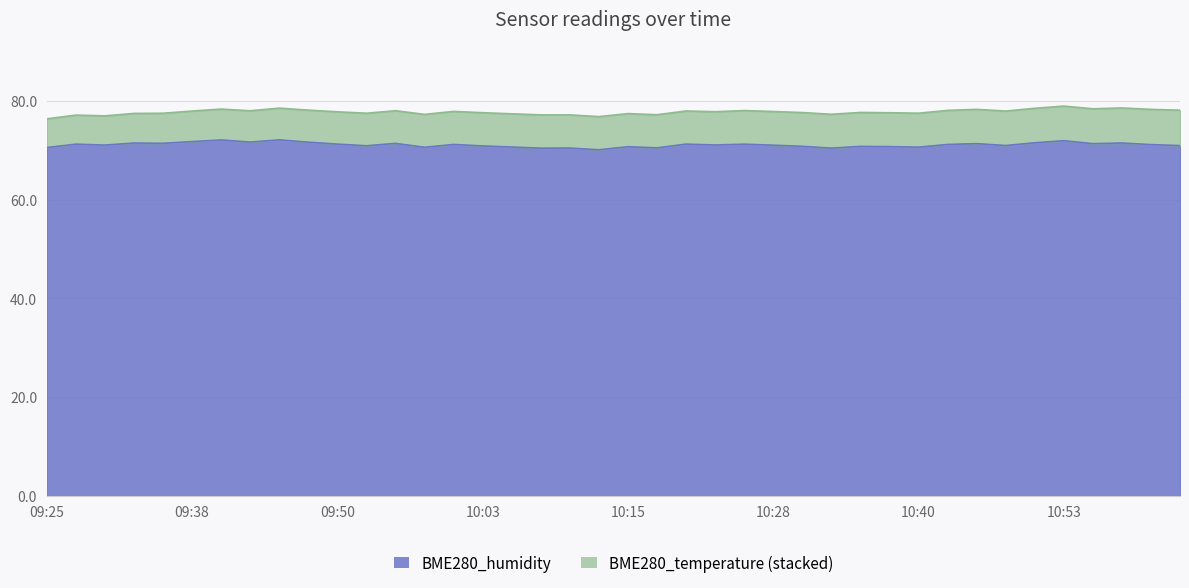

Reading right to left, what are all the values shown in this chart?

11:04=70.9	11:01=71.1	10:59=71.5	10:56=71.3	10:53=71.9	10:50=71.5	10:48=71.0	10:45=71.3	10:43=71.2	10:40=70.6	10:38=70.7	10:35=70.8	10:33=70.4	10:30=70.8	10:28=71.0	10:25=71.2	10:23=71.1	10:20=71.2	10:18=70.5	10:15=70.7	10:13=70.1	10:10=70.4	10:08=70.4	10:05=70.7	10:03=70.9	10:00=71.2	09:58=70.6	09:55=71.4	09:53=70.9	09:50=71.2	09:48=71.6	09:45=72.1	09:43=71.7	09:40=72.1	09:38=71.8	09:35=71.4	09:33=71.5	09:30=71.0	09:28=71.2	09:25=70.5